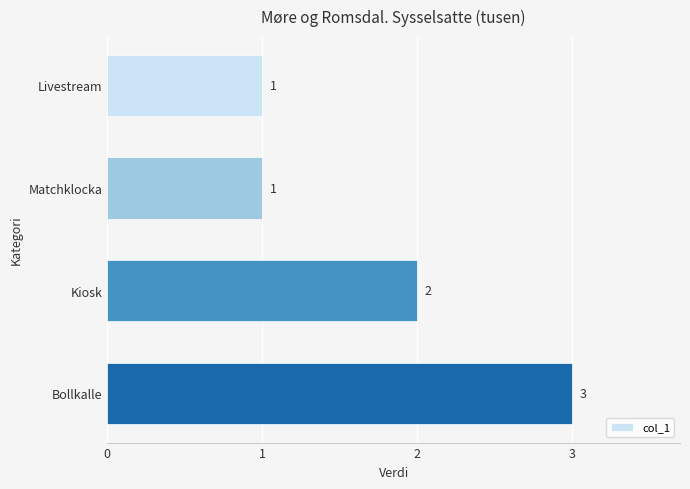

Reading top to bottom, extract all data points from this chart.

1	1	2	3